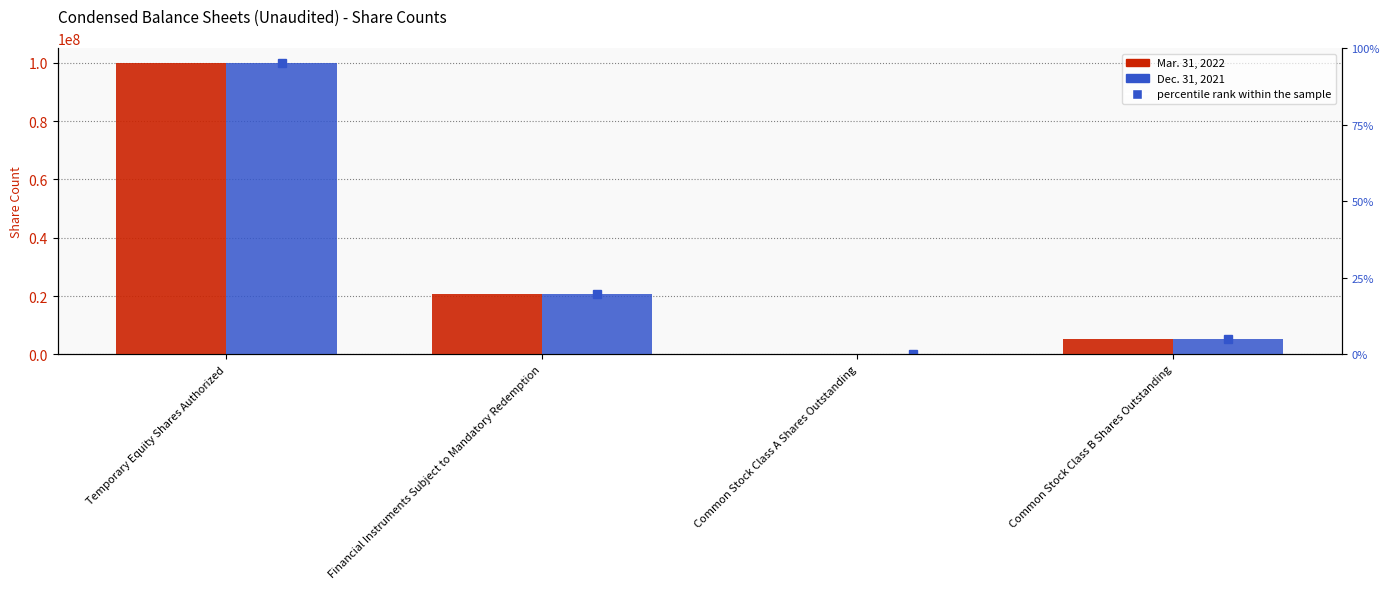

Which has a higher value, Common Stock Class B Shares Outstanding or Common Stock Class A Shares Outstanding?

Common Stock Class B Shares Outstanding